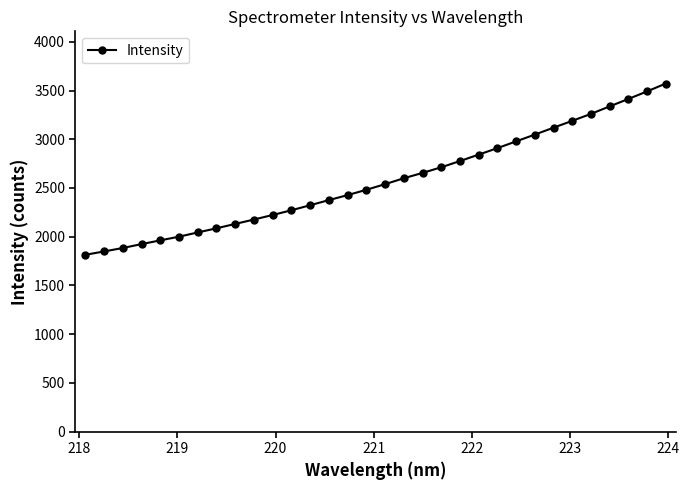

What is the greatest value displayed?

3571.8